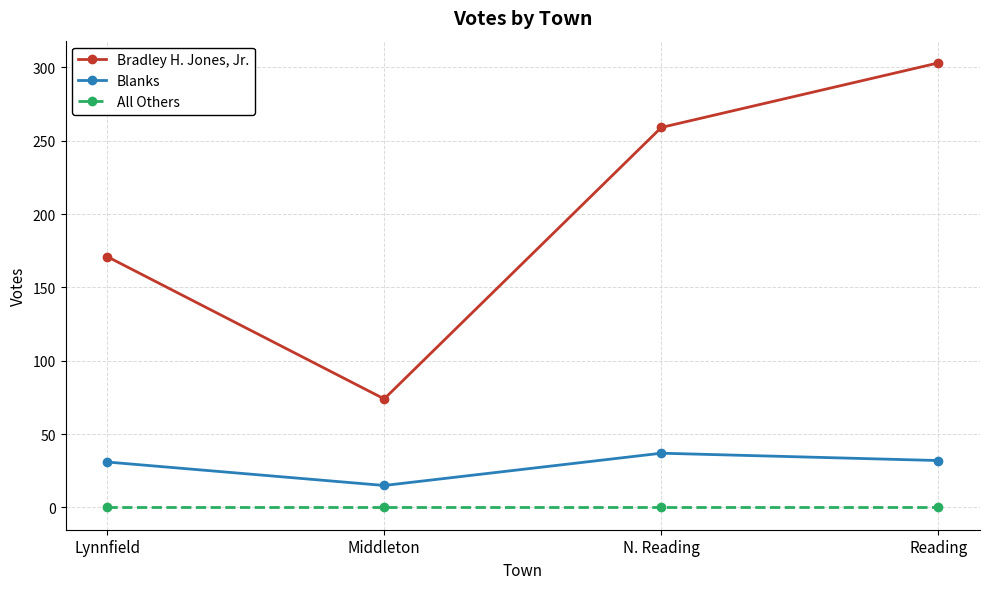

What is the label of the 2nd point from the right?

N. Reading